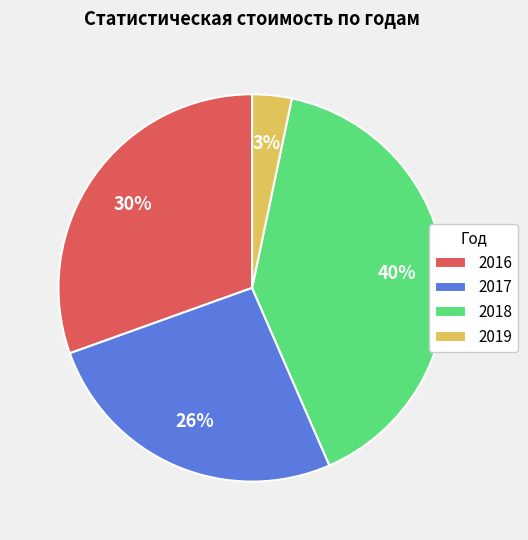

Between 2016 and 2018, which is larger?

2018